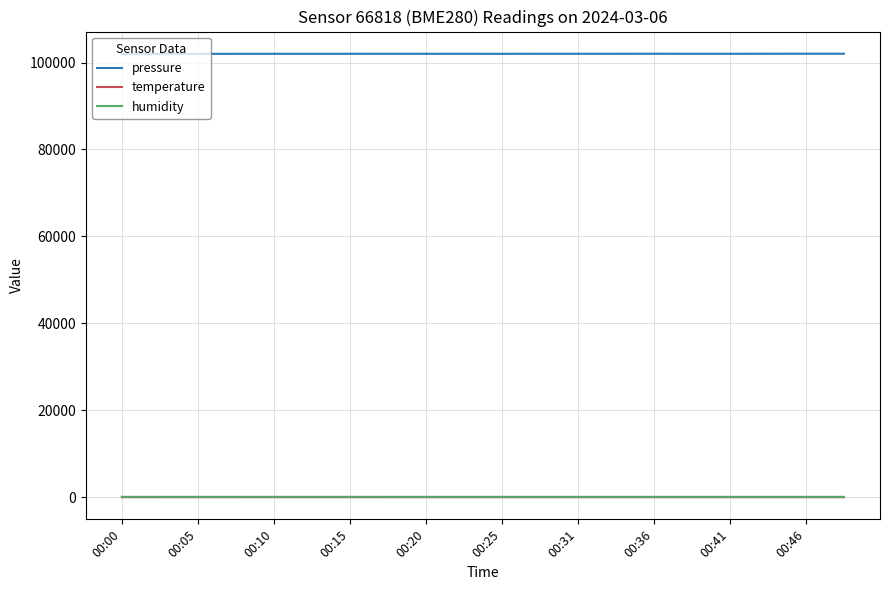

True or false: humidity and temperature cross at least once.

False